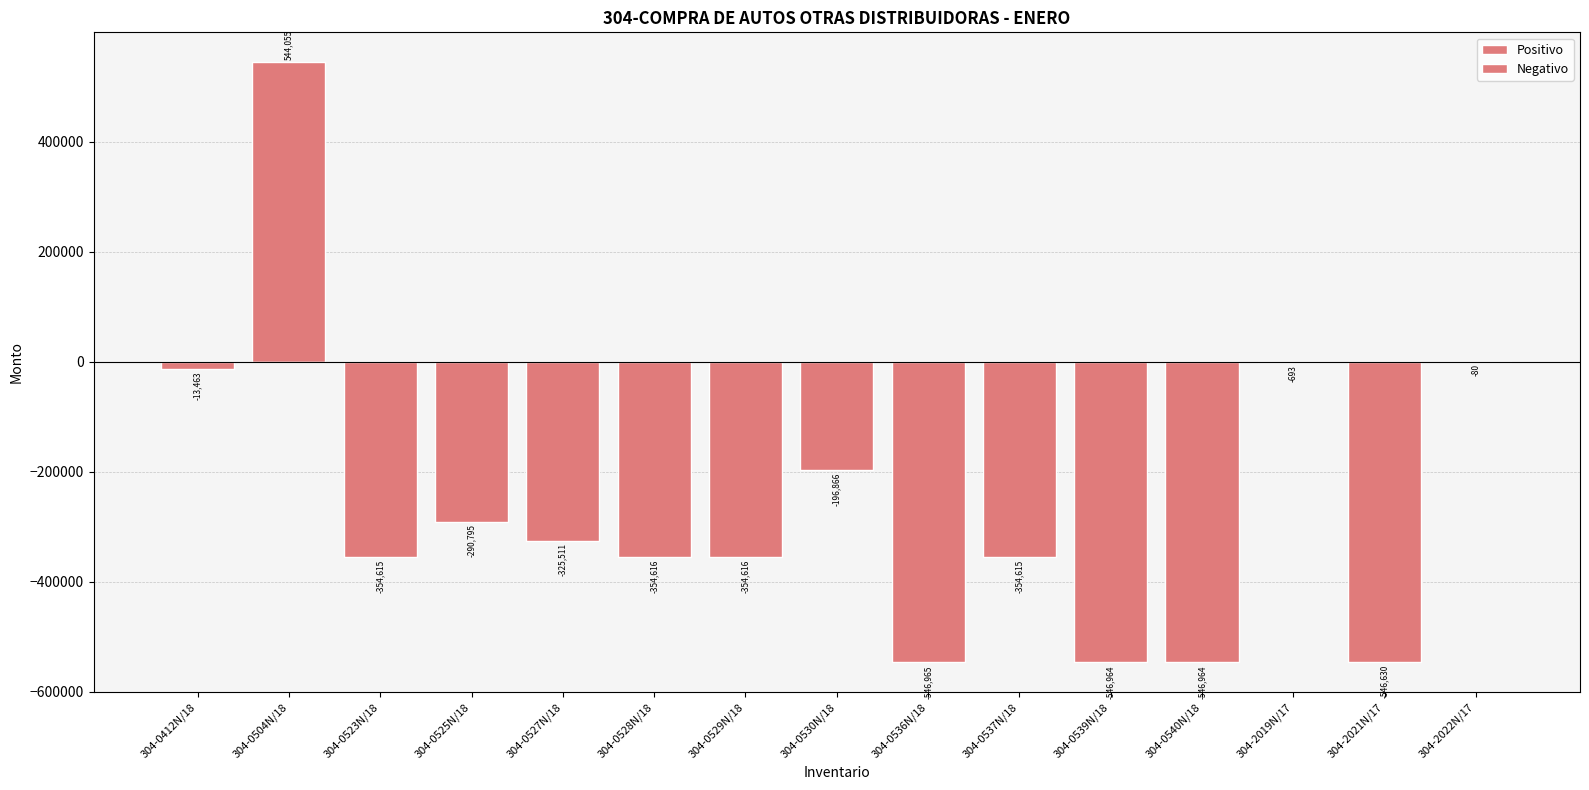

Where is Negativo nearest to the value -273482?

304-0525N/18